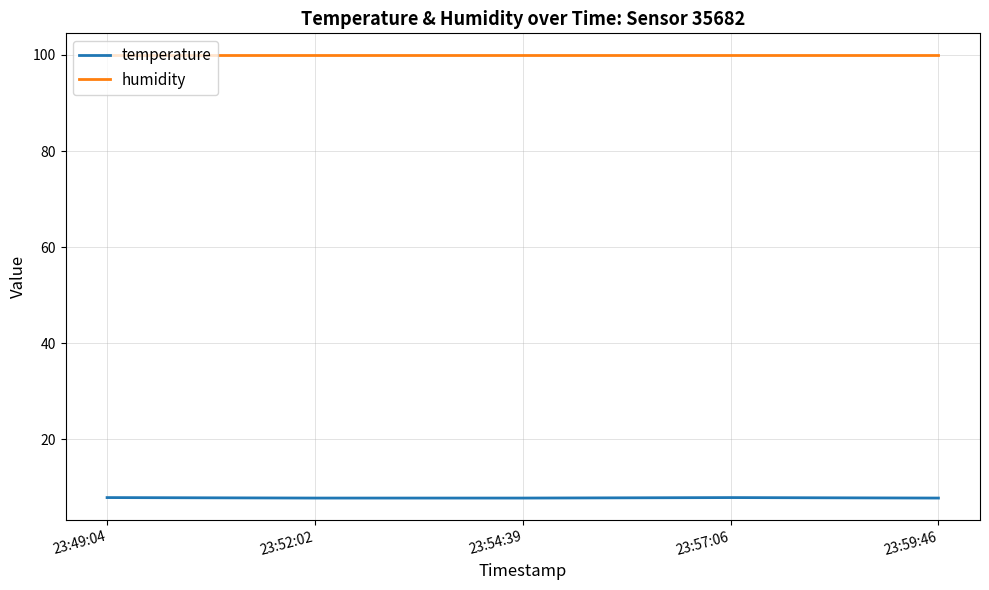

What position from the right is 23:49:04?

5